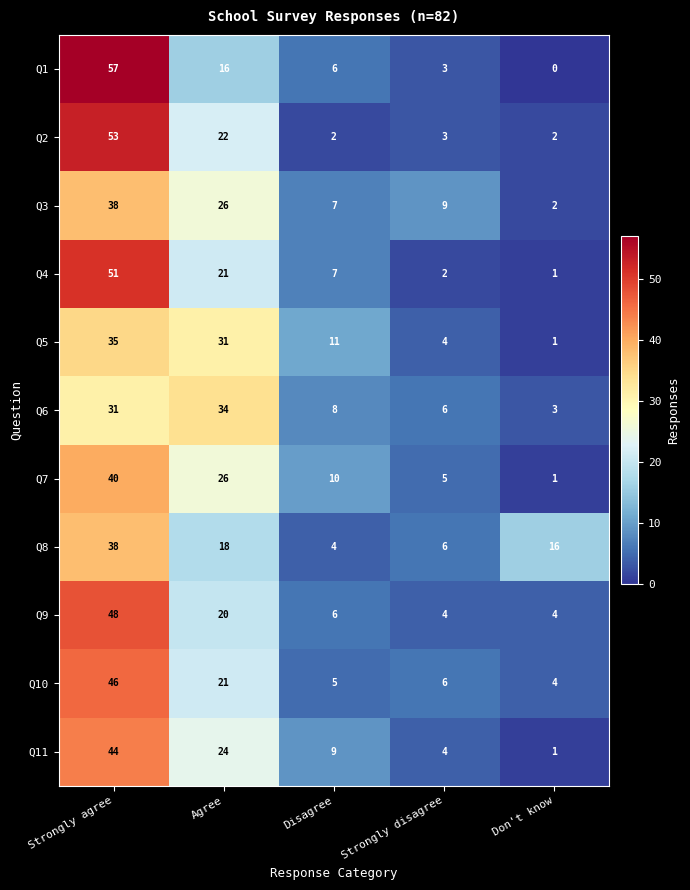

At which category is the sum across all series the highest?

Strongly agree